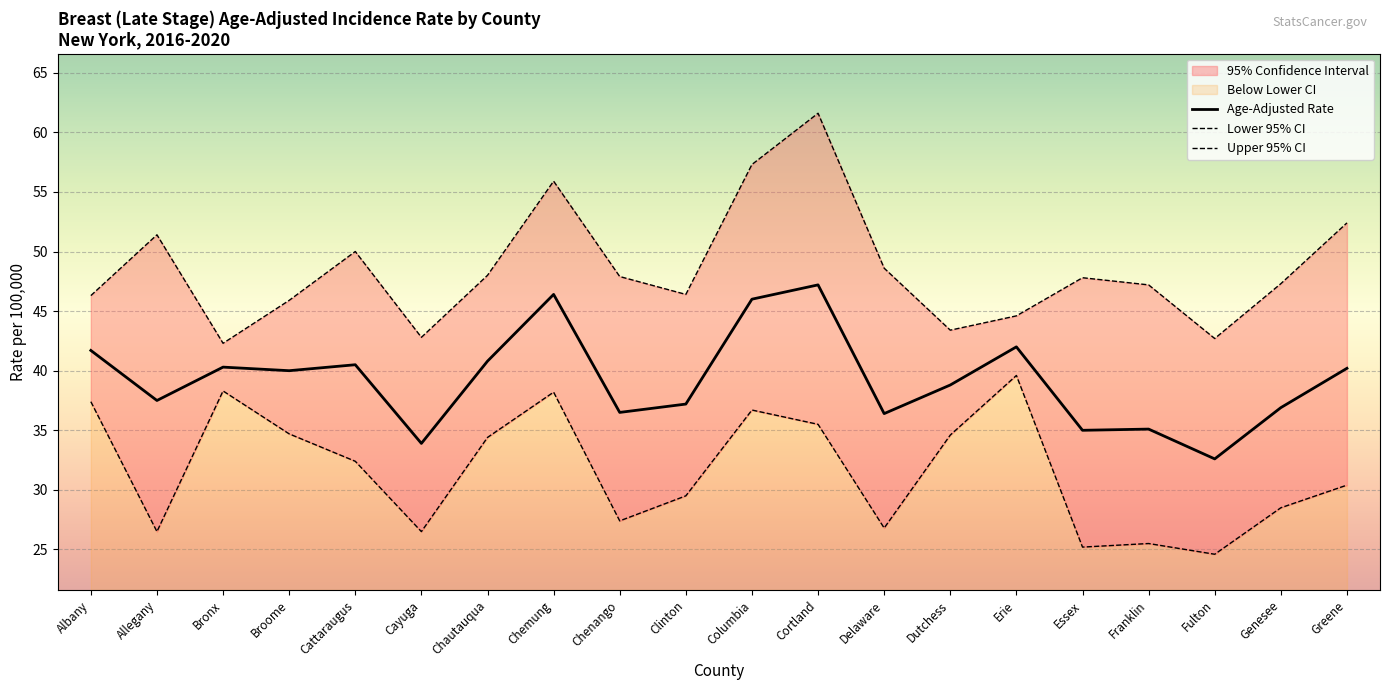

At how many categories does at least one series exceed 39?

20